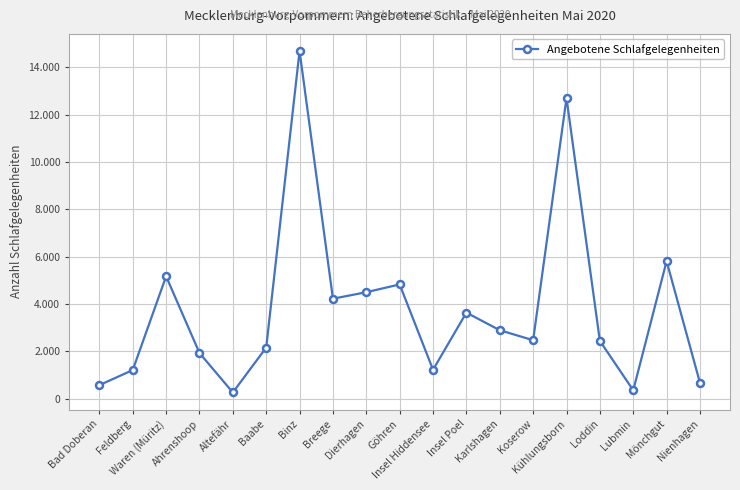

Is this an area chart (filled region under the line)?

No